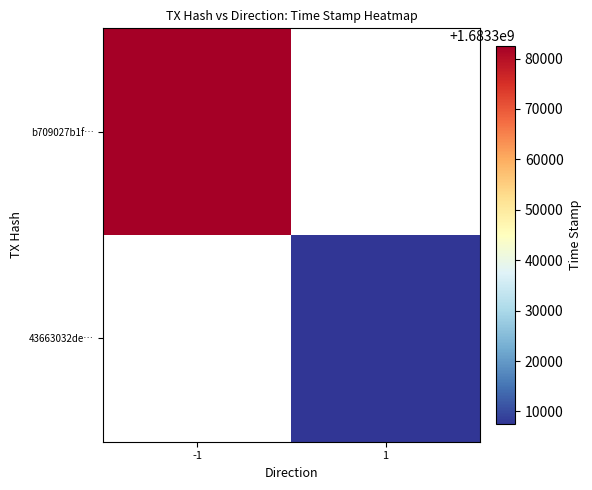

Count the number of categories in the chart.

2